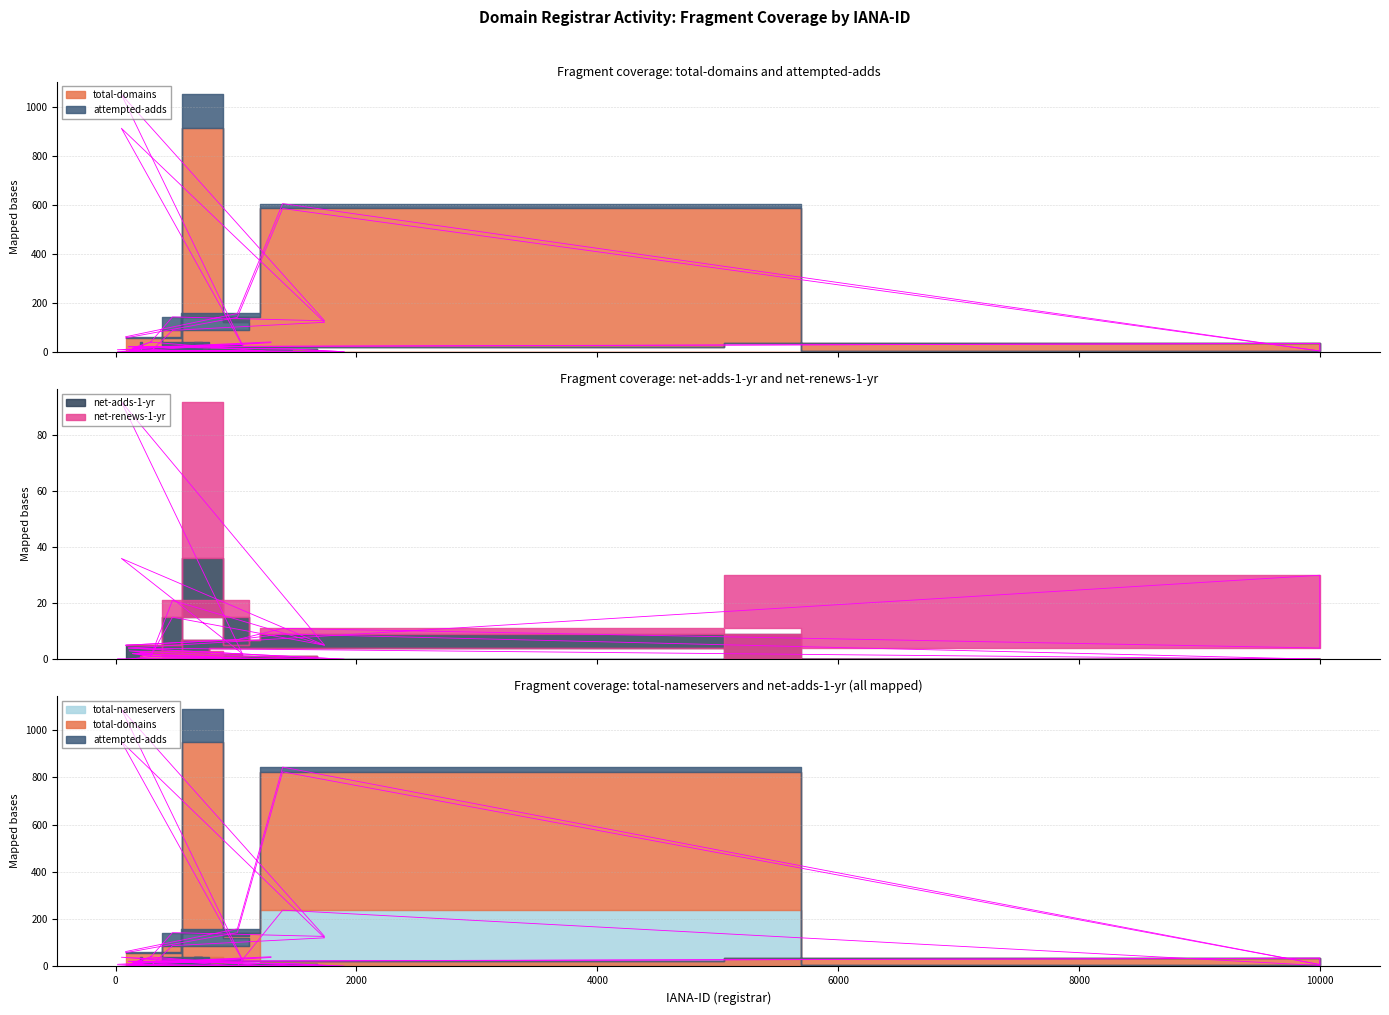

What is the highest value of the net-adds-1-yr series?

36